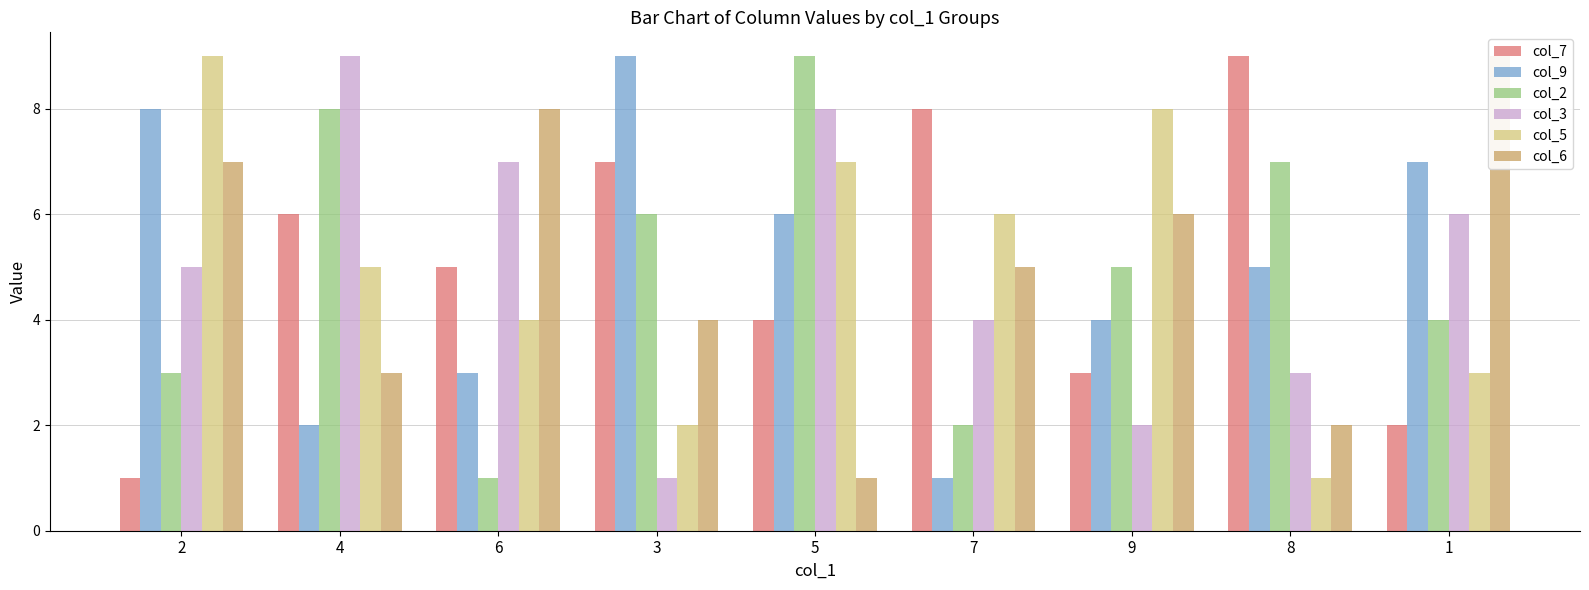

What is the spread (max minus min) of values at 4?

7